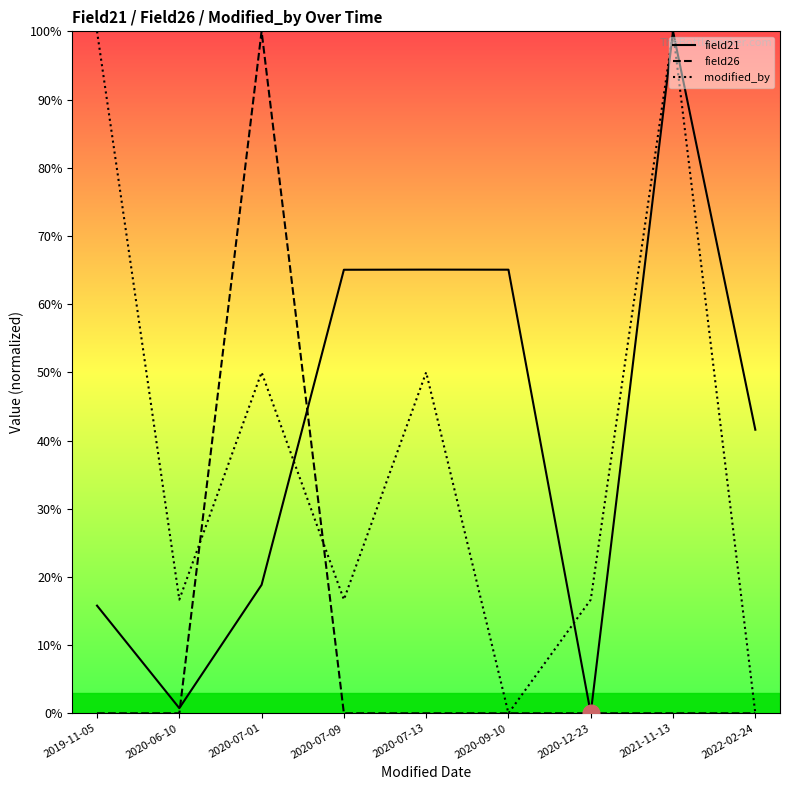

True or false: modified_by and field26 cross at least once.

True